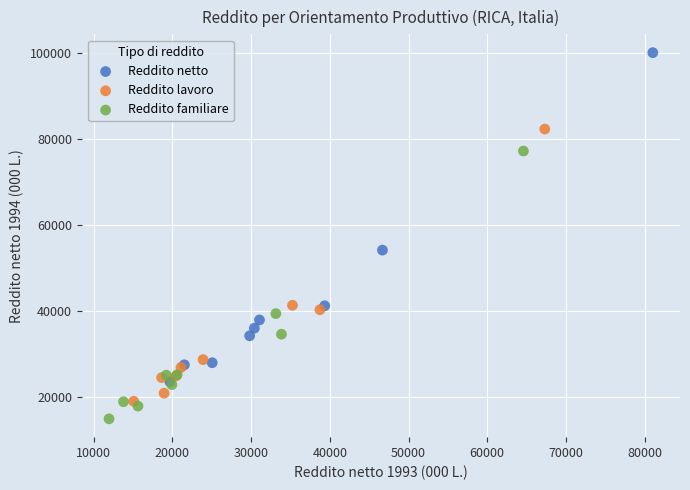

Which series contains the highest Y value?

Reddito netto